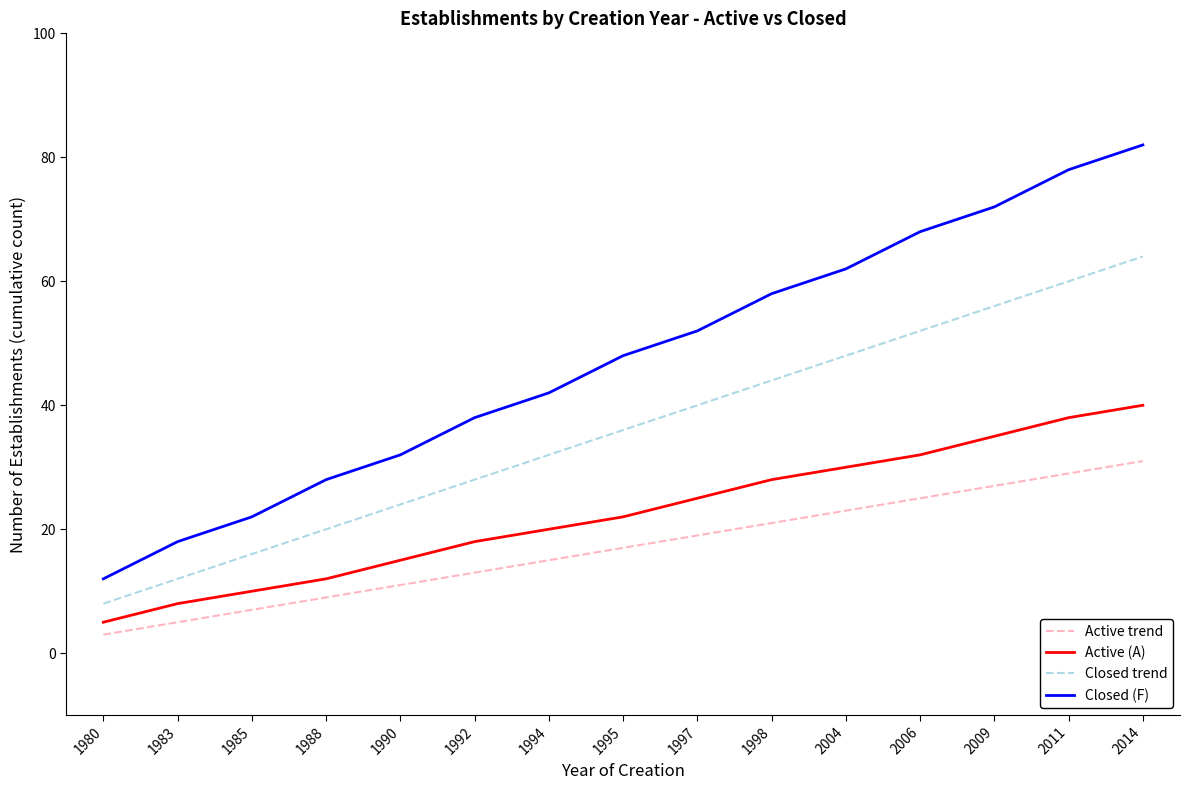

The value of Active trend at 1995 is 4. True or false?

False